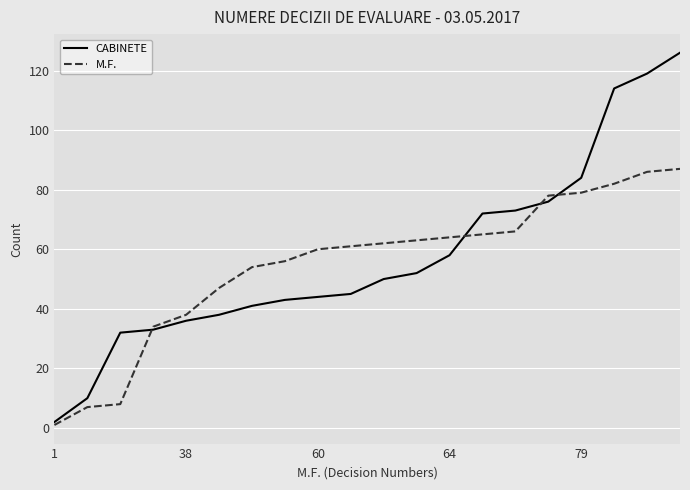

How many series are shown in this chart?

2